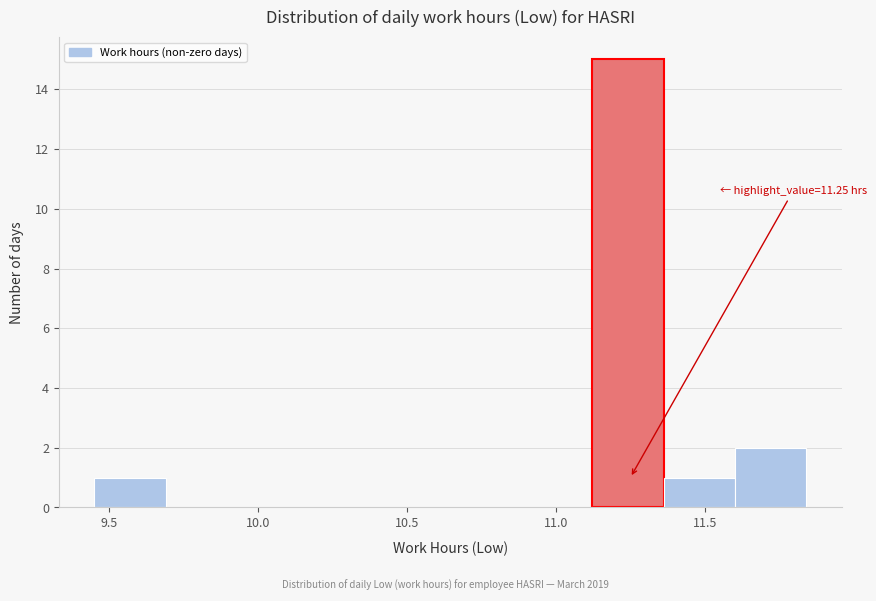

Over which range of the x-axis is the bar tallest?

11.10 to 11.35